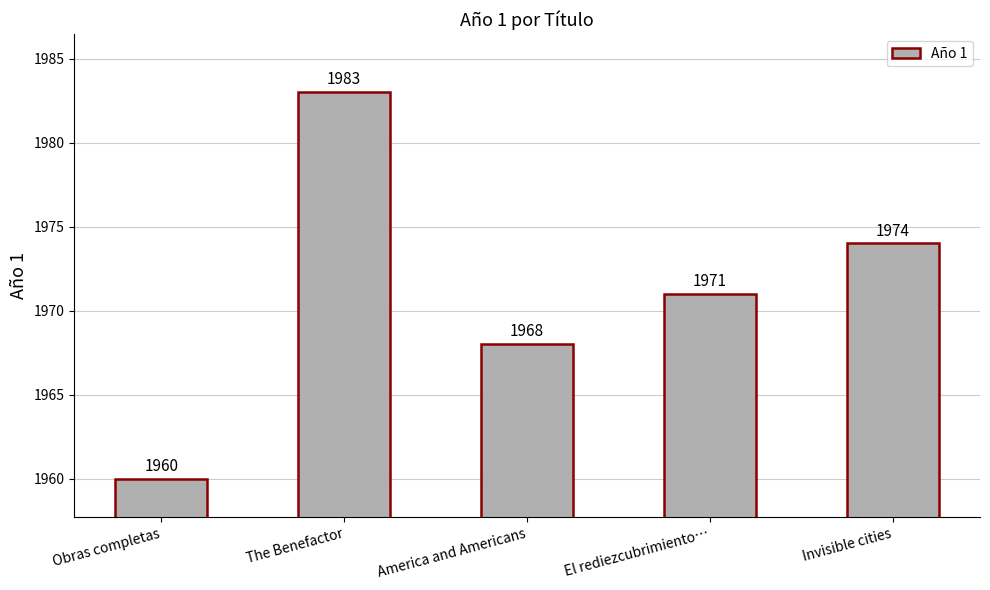

What is the value of the 4th bar from the left?

1971